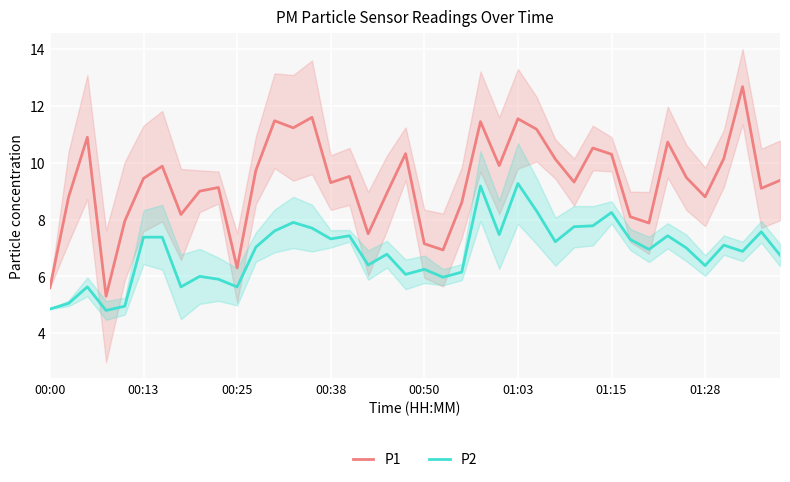

Which series has the widest spread of values?

P1